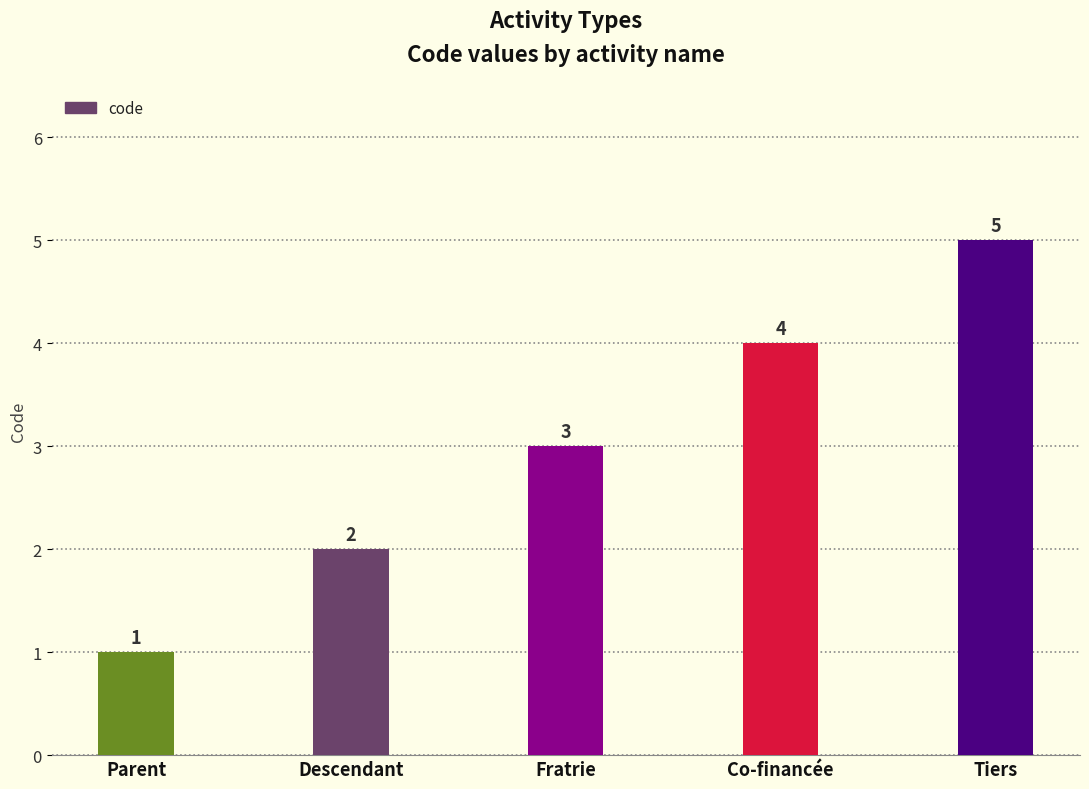

Are the bars horizontal?

No